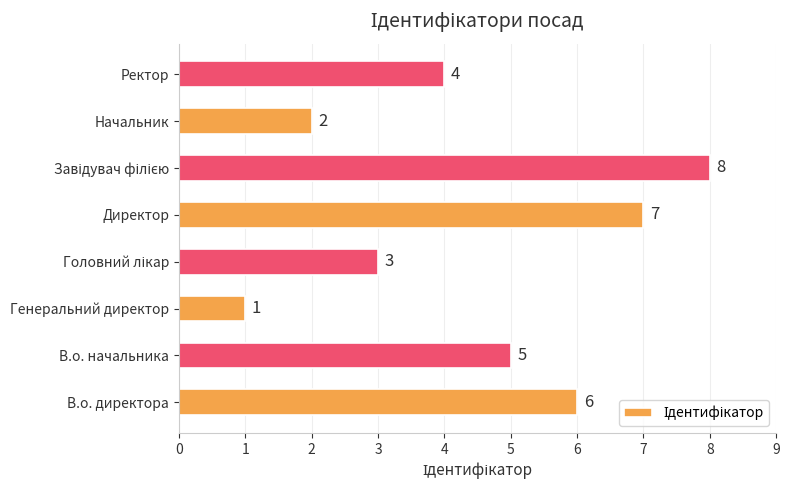

What is the difference between the maximum and minimum values?

7